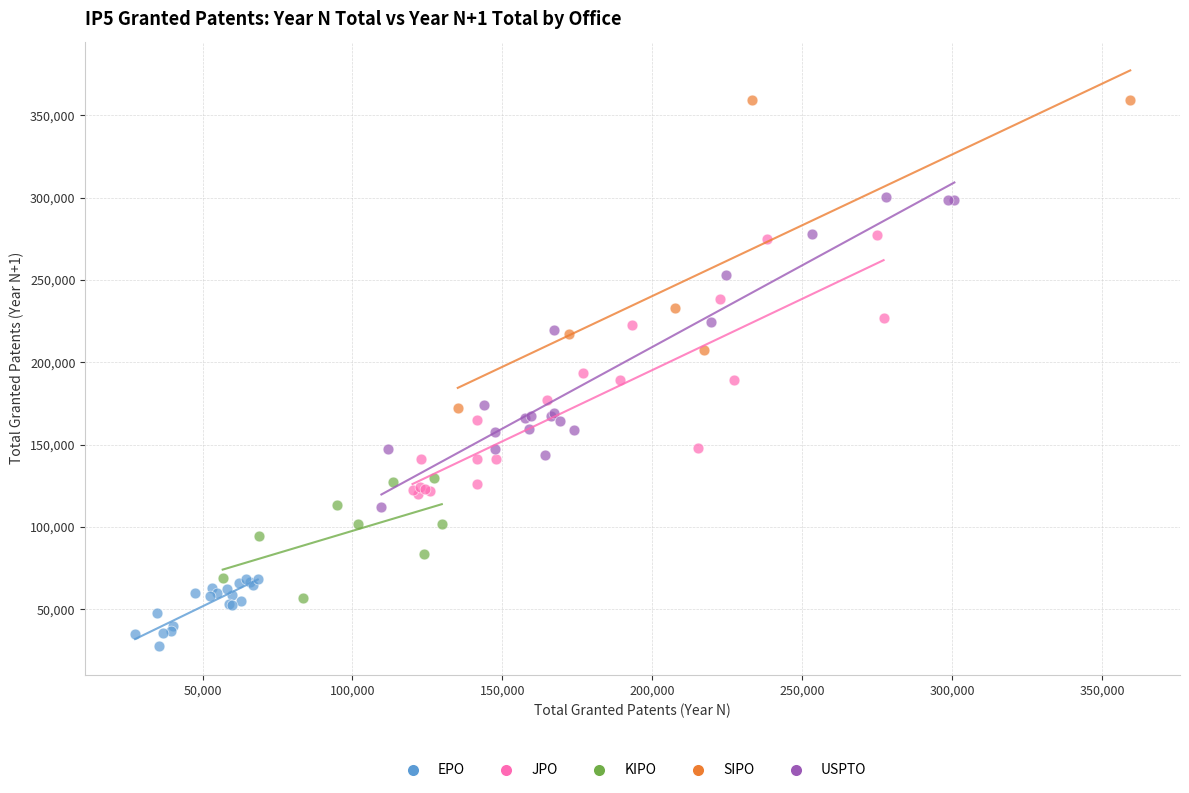

Which series contains the lowest Y value?

EPO